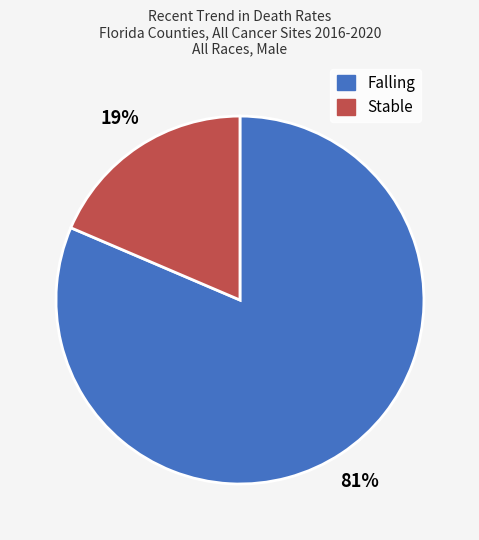

Does any single category account for the majority?

Yes